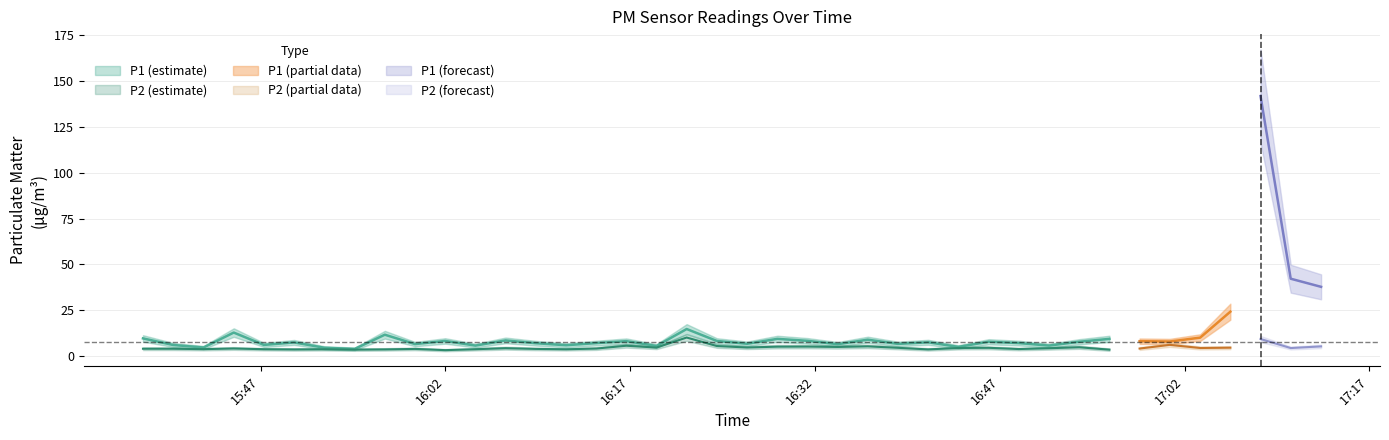

What is the difference between the maximum and minimum values in the P1 series?

137.7